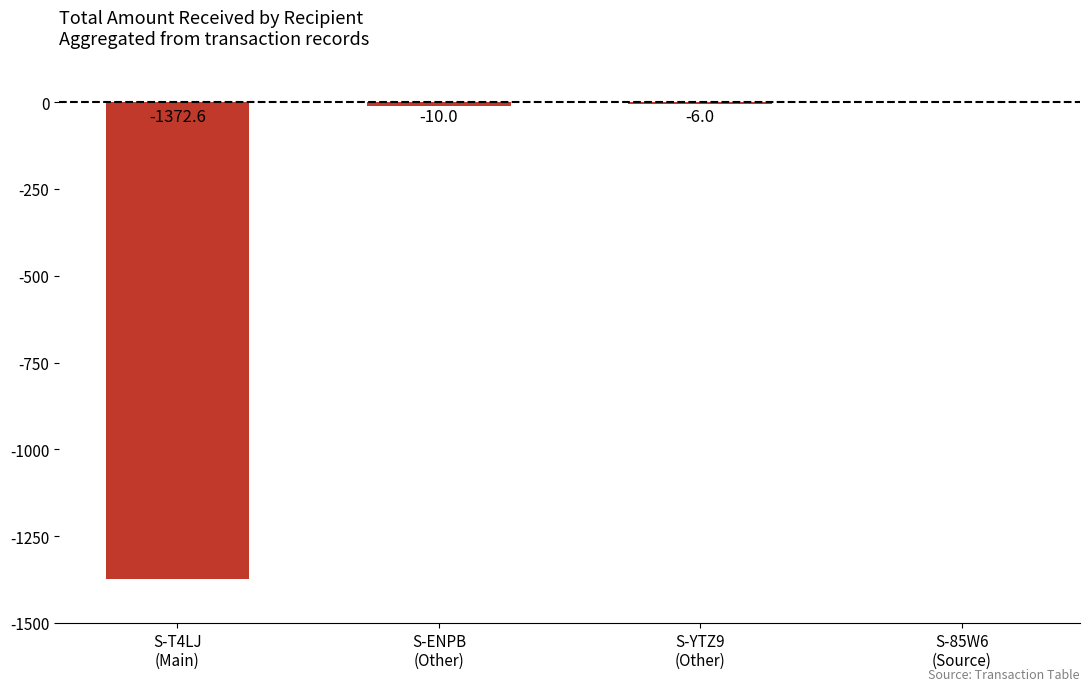

Reading left to right, transcribe all the data shown in this chart.

-1372.6	-10.0	-6.0	0.0